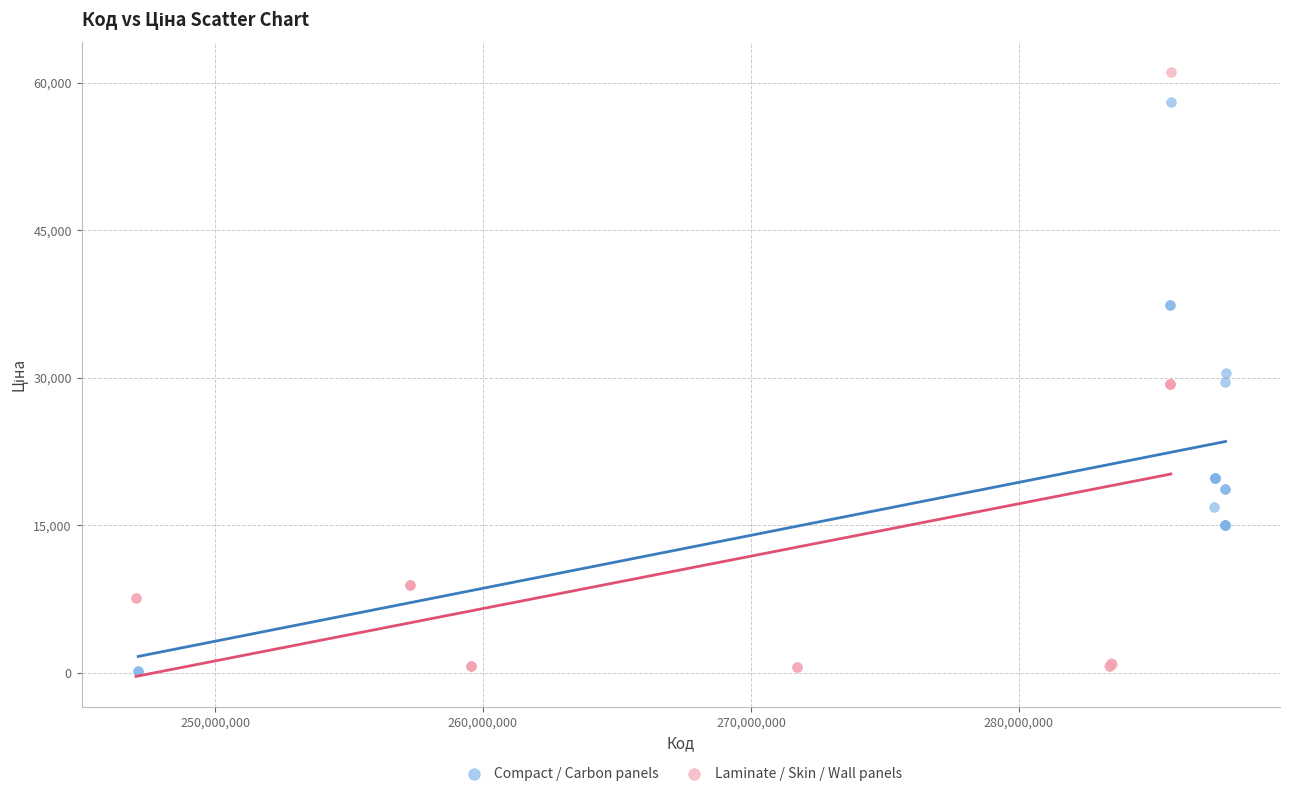

Which series contains the highest Y value?

Laminate / Skin / Wall panels